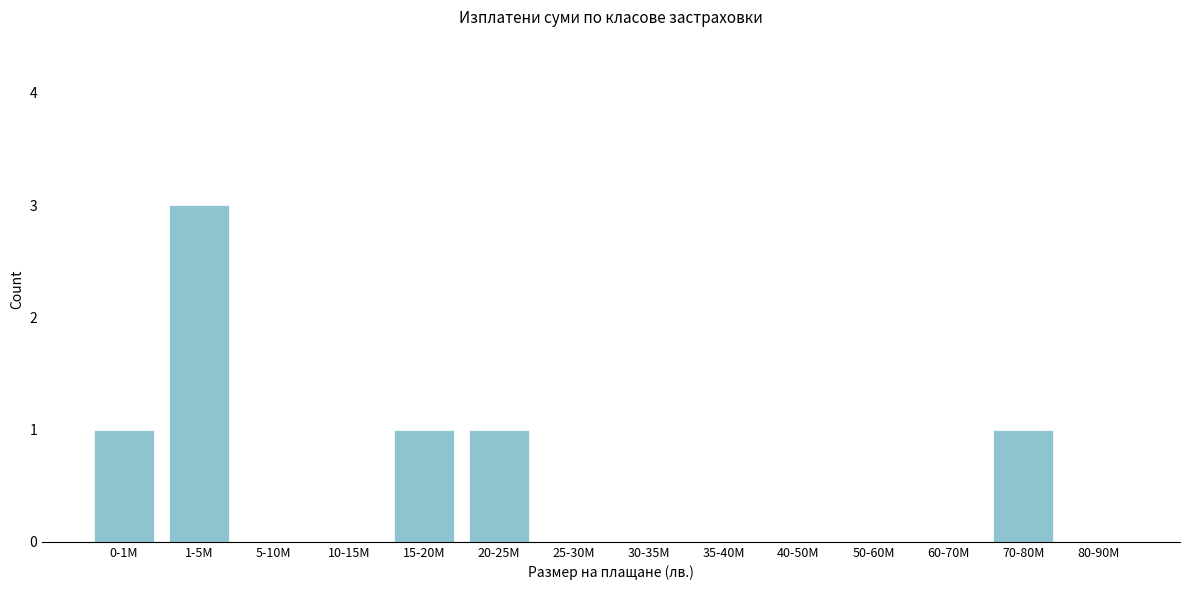

Reading right to left, what are all the values shown in this chart?

80-90M=0	70-80M=1	60-70M=0	50-60M=0	40-50M=0	35-40M=0	30-35M=0	25-30M=0	20-25M=1	15-20M=1	10-15M=0	5-10M=0	1-5M=3	0-1M=1